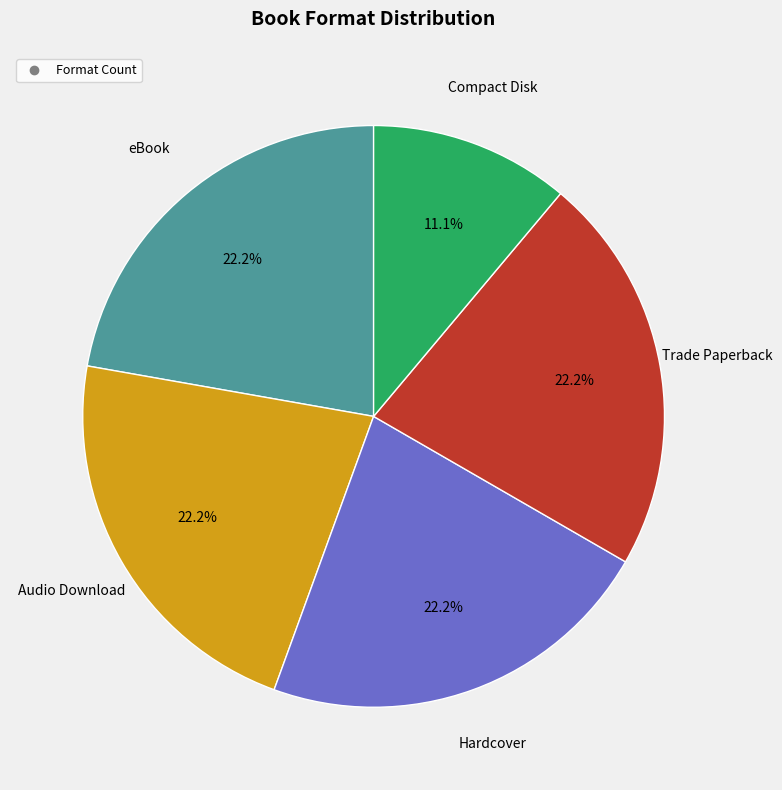

Is there any slice that represents more than half of the pie?

No